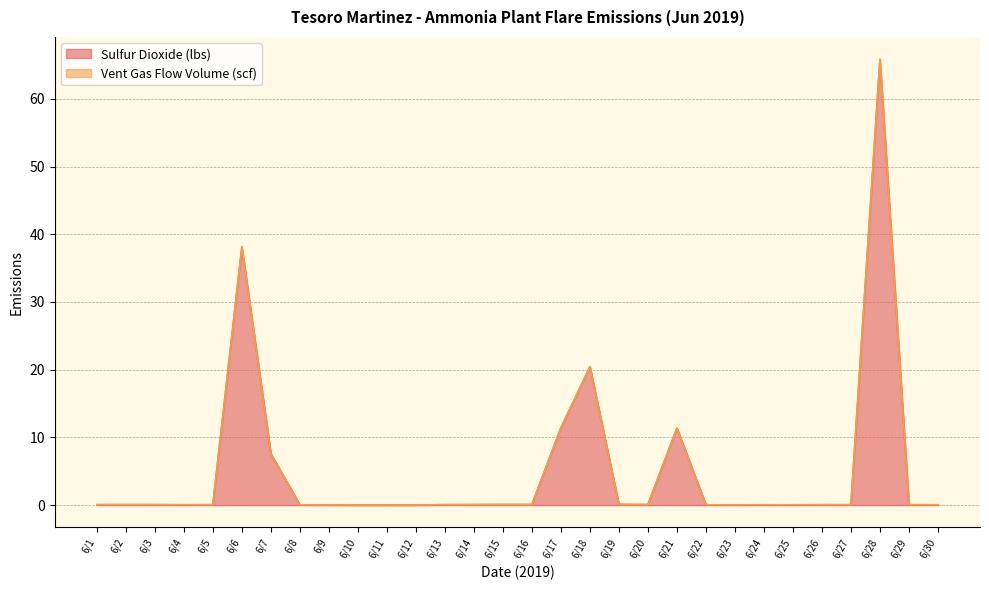

What is the sum of the values at 6/16 and 6/20?

0.1